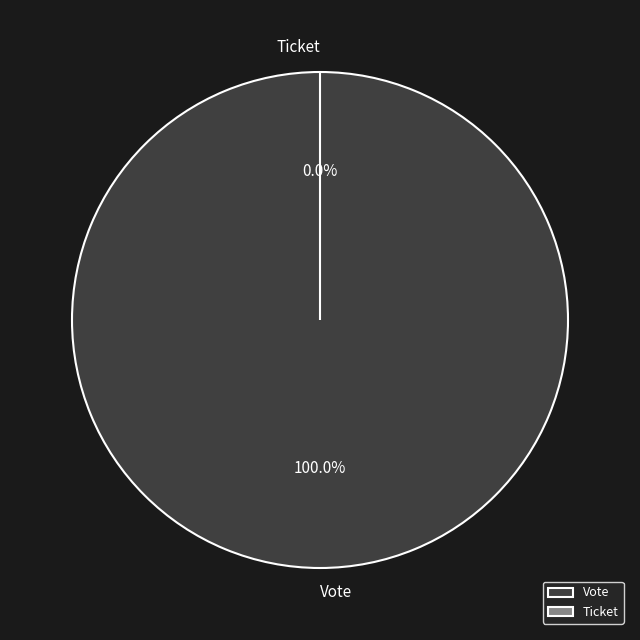

Rank the categories by value from lowest to highest.

Ticket, Vote